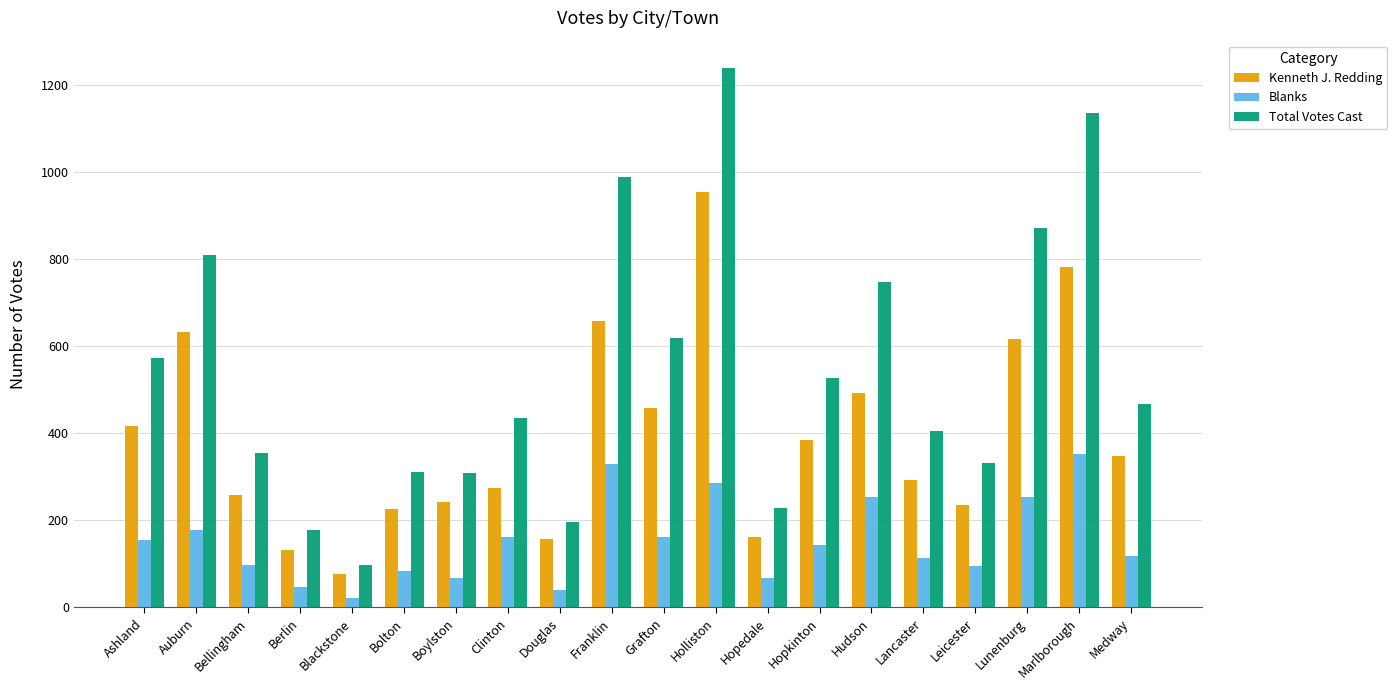

Where does the Total Votes Cast series first go above 467?

Ashland